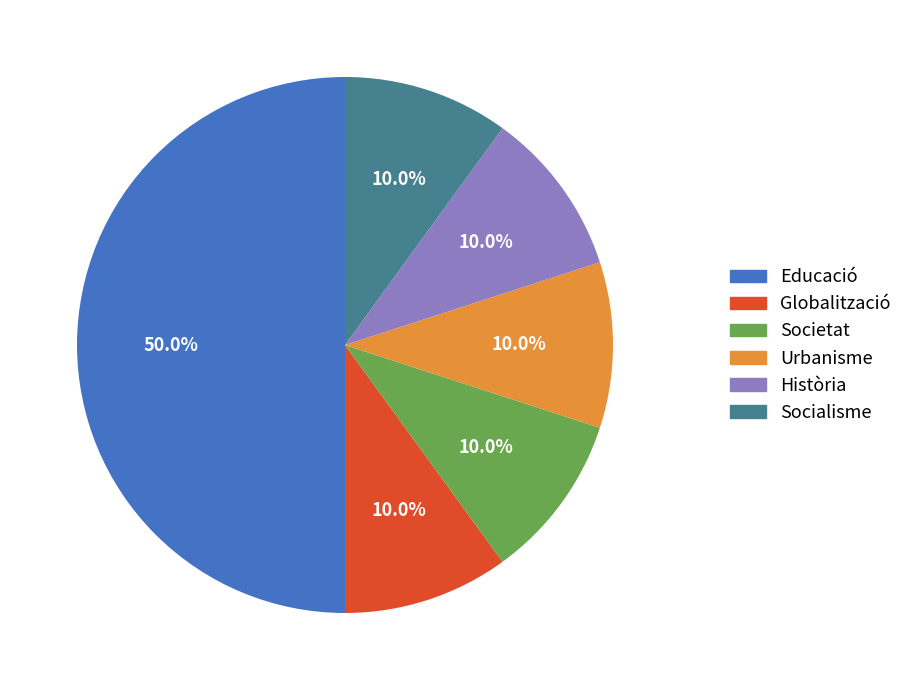

What percentage do Societat and Educació together represent?

60.0%